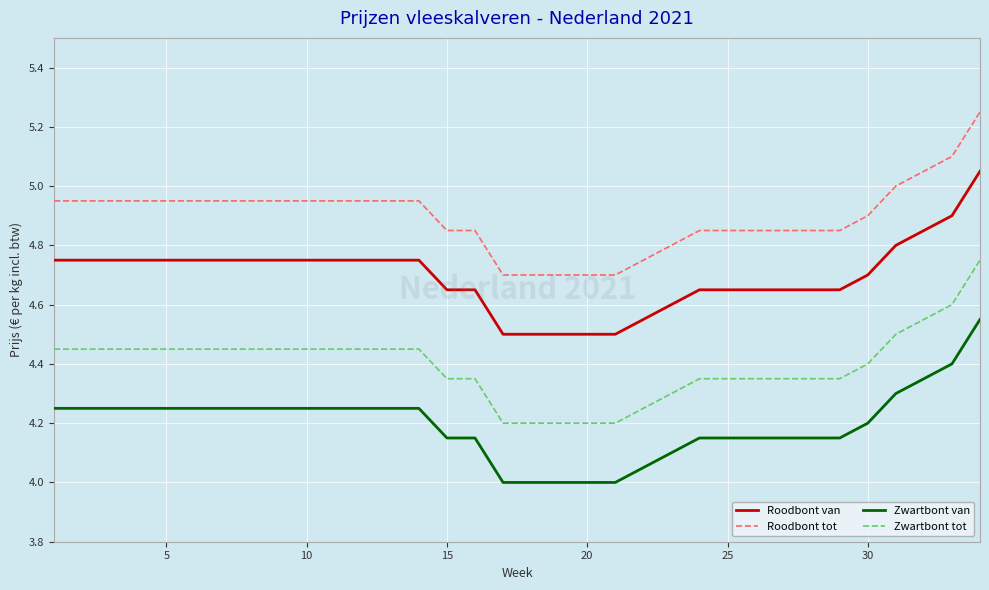

True or false: Zwartbont van and Roodbont van intersect in this chart.

False